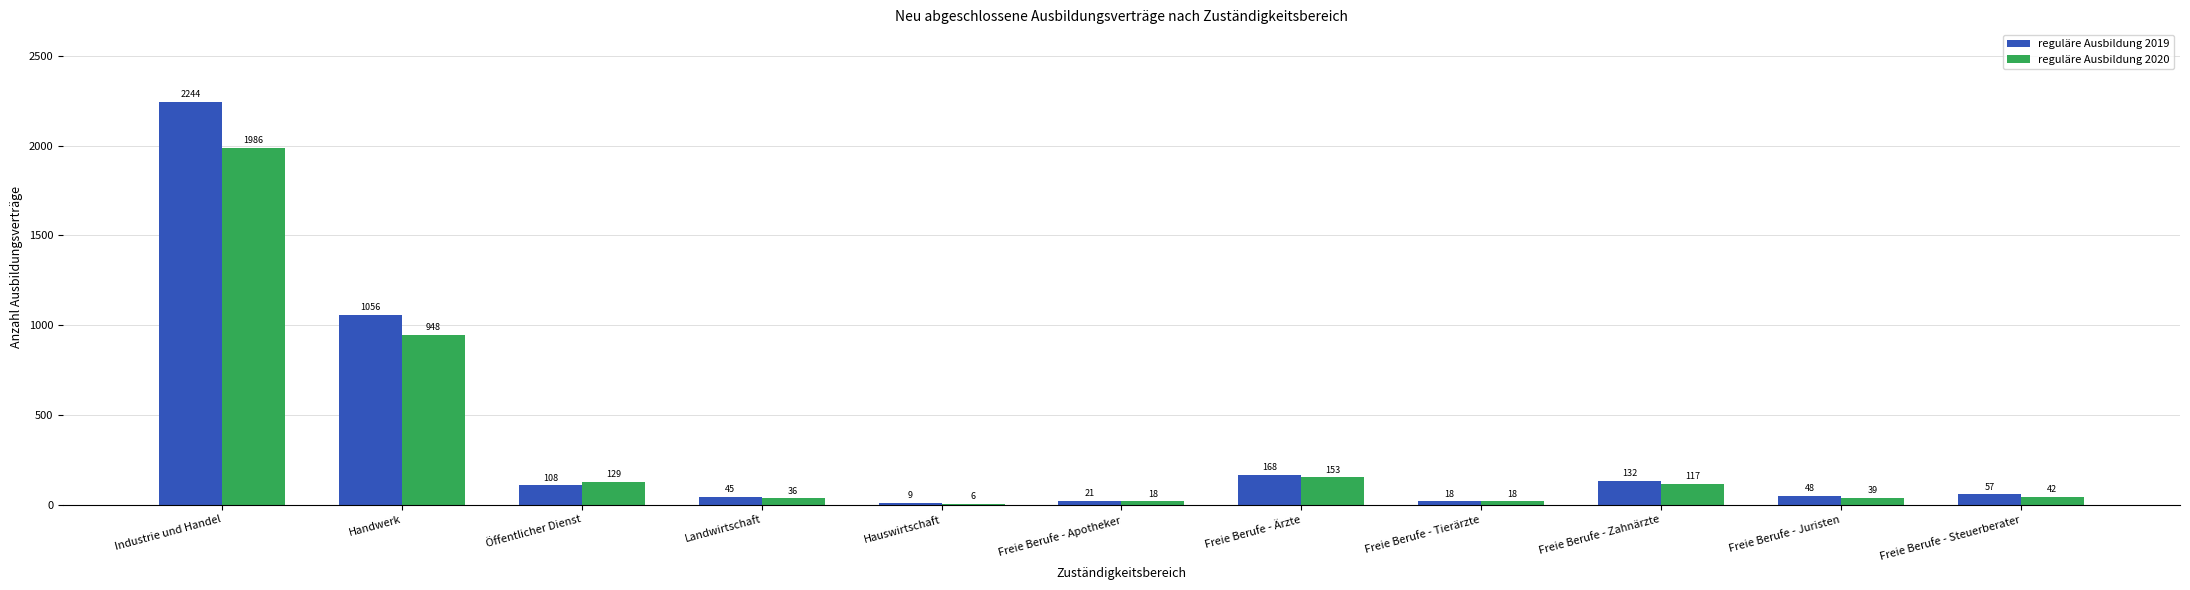

What is the total value across all series at Freie Berufe - Apotheker?

39